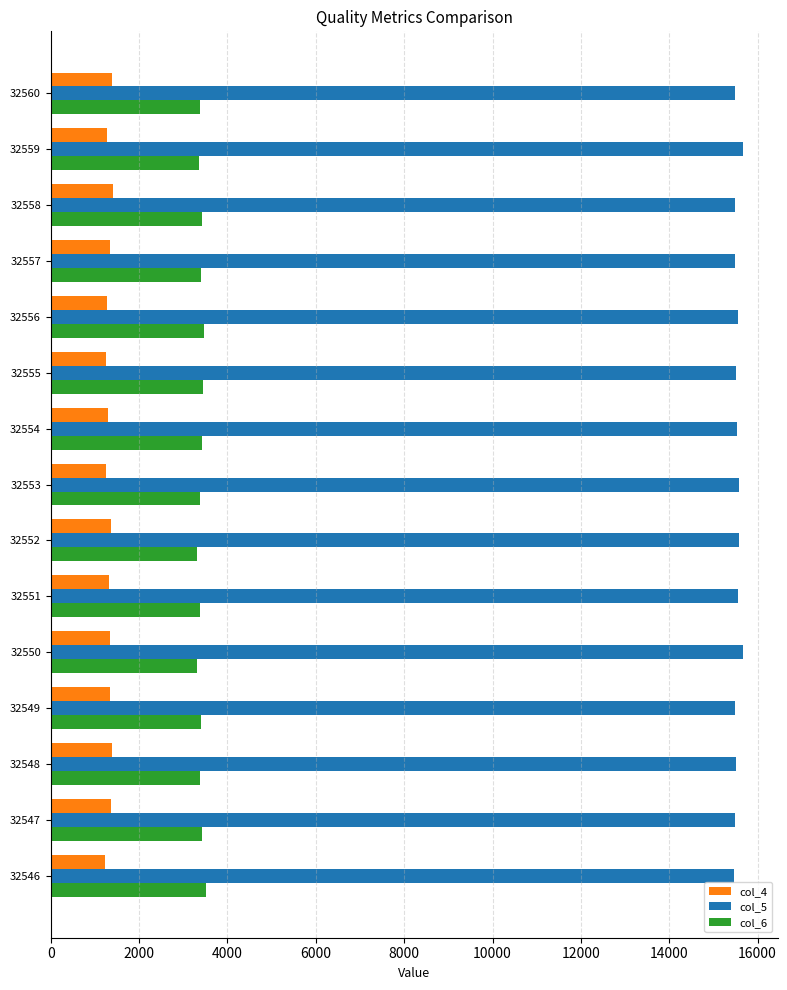

List the series in order of their peak value, highest first.

col_5, col_6, col_4